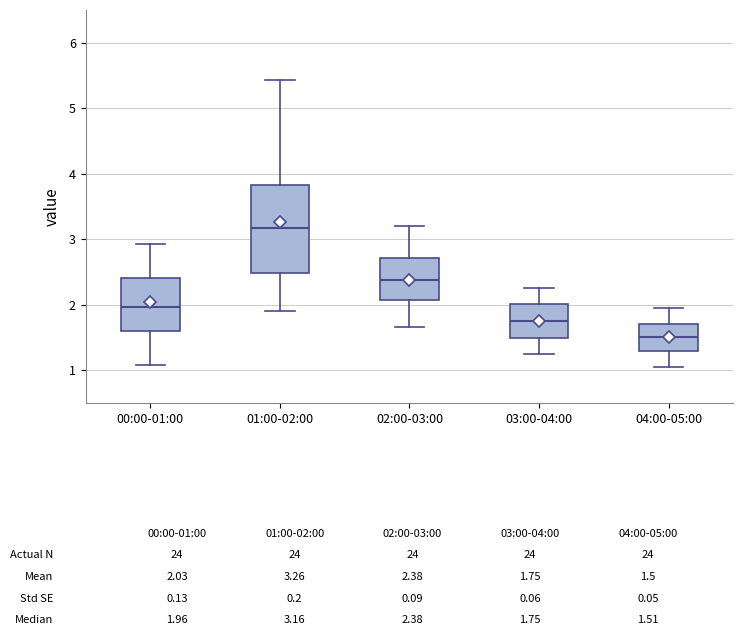

Which box is the tallest, from its lower edge to its upper edge?

01:00-02:00